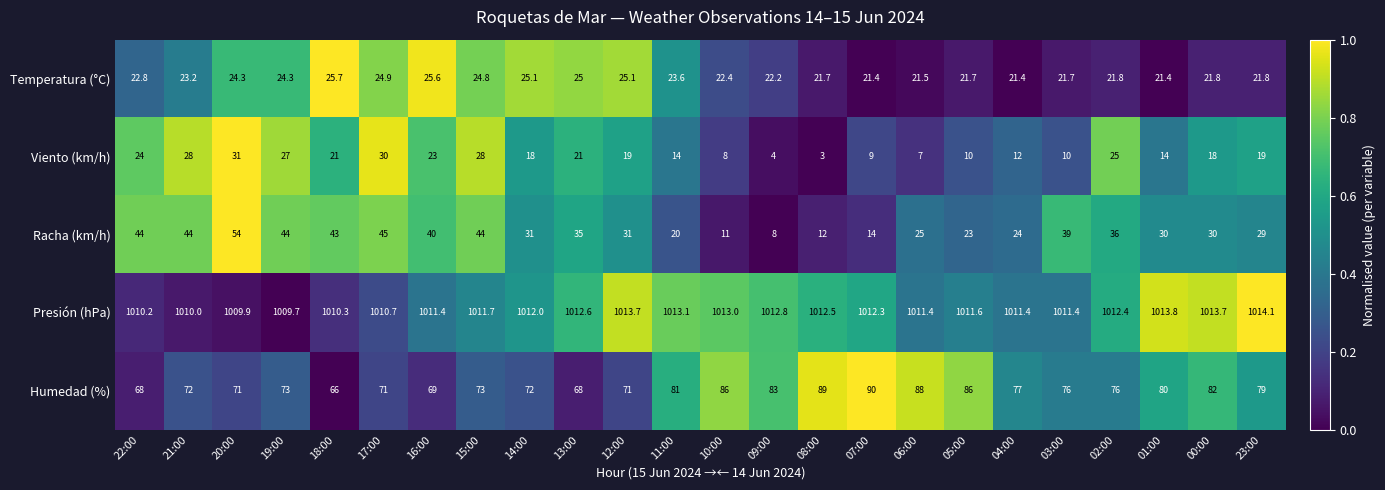

The value of Presión (hPa) at 11:00 is 1323.2. True or false?

False